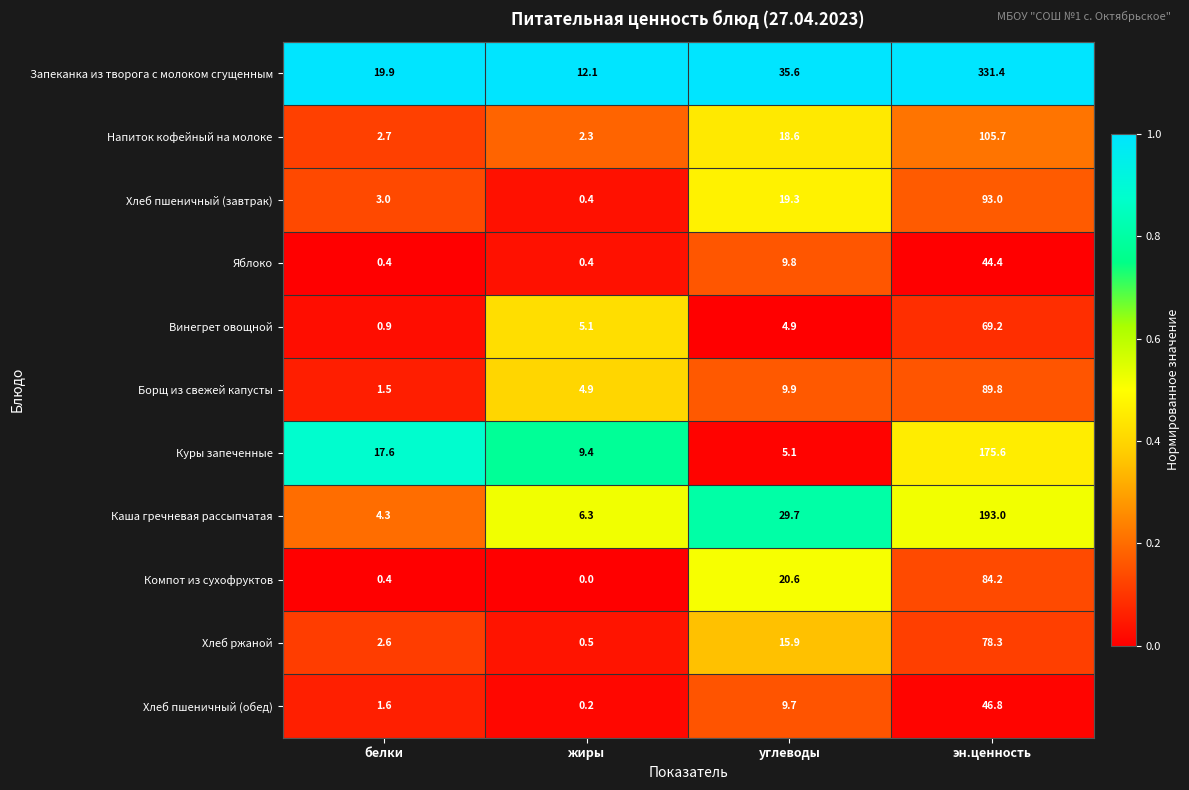

What value does the Запеканка из творога с молоком сгущенным series have at углеводы?

35.6